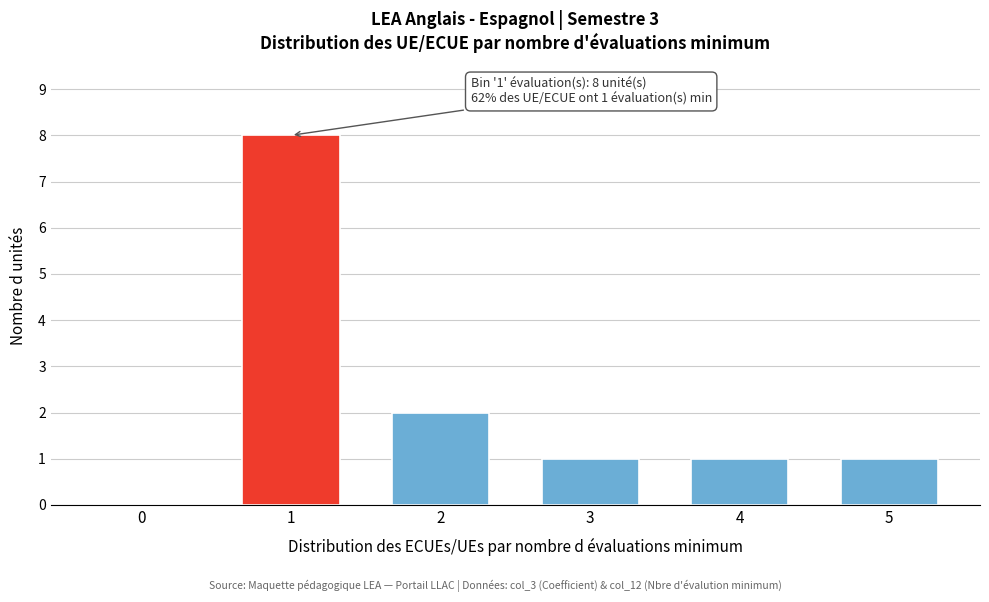

Reading left to right, what are all the values shown in this chart?

0=0	1=8	2=2	3=1	4=1	5=1